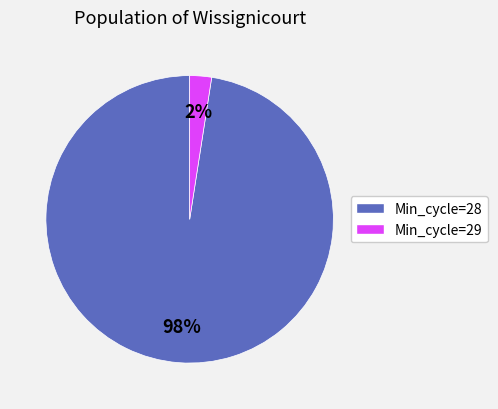

Do Min_cycle=29 and Min_cycle=28 together represent more than half of the pie?

Yes